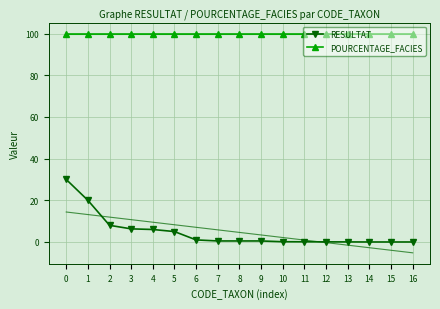

True or false: POURCENTAGE_FACIES has a value of 165.5 at 2.

False